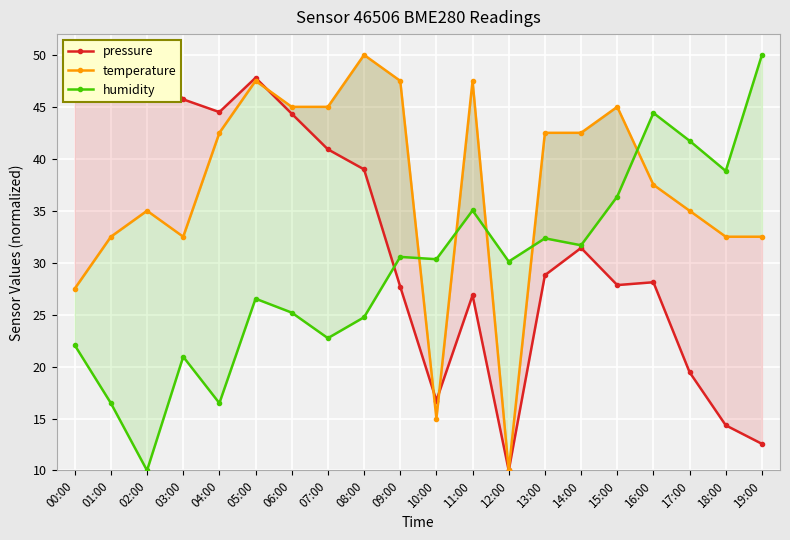

At which category is the sum across all series the highest?

05:00